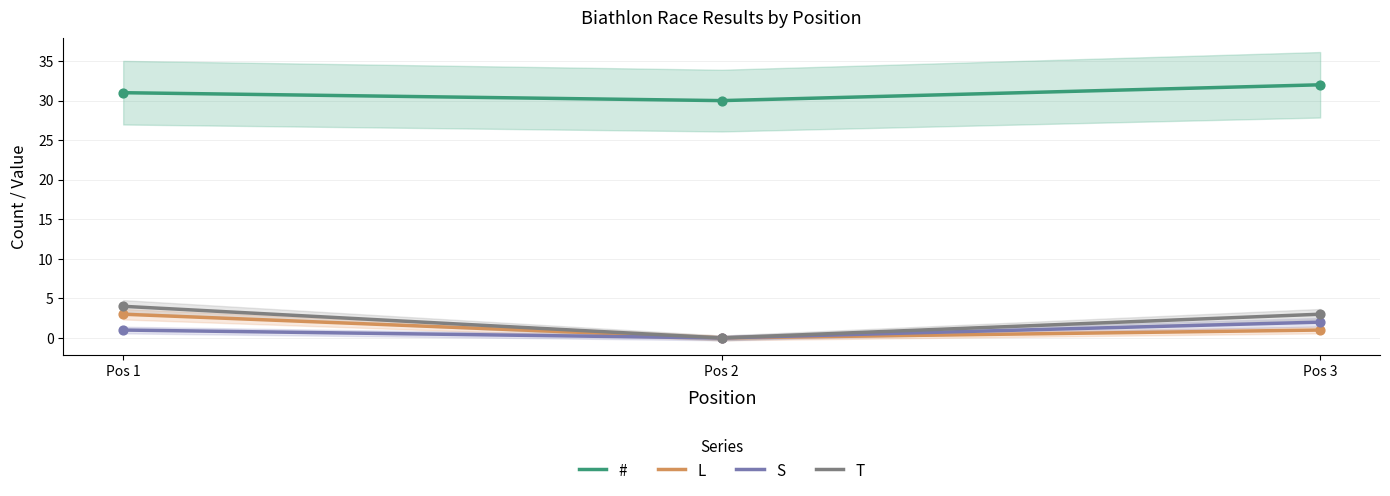

At how many categories does at least one series exceed 17?

3